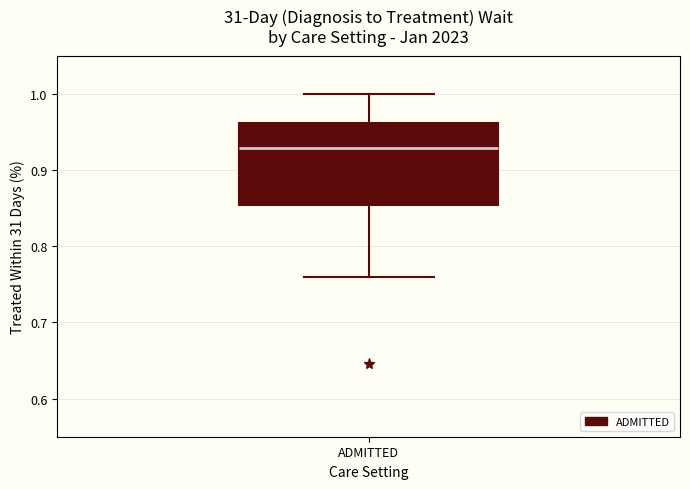

Read this box plot against the y-axis: the position of the median line, the range covered by the box, and the ends of both whiskers. The values are not printed on the chart, so give them approximately, as read against the axis.

median 0.93, box 0.85 to 0.96, whiskers 0.76 to 1.00